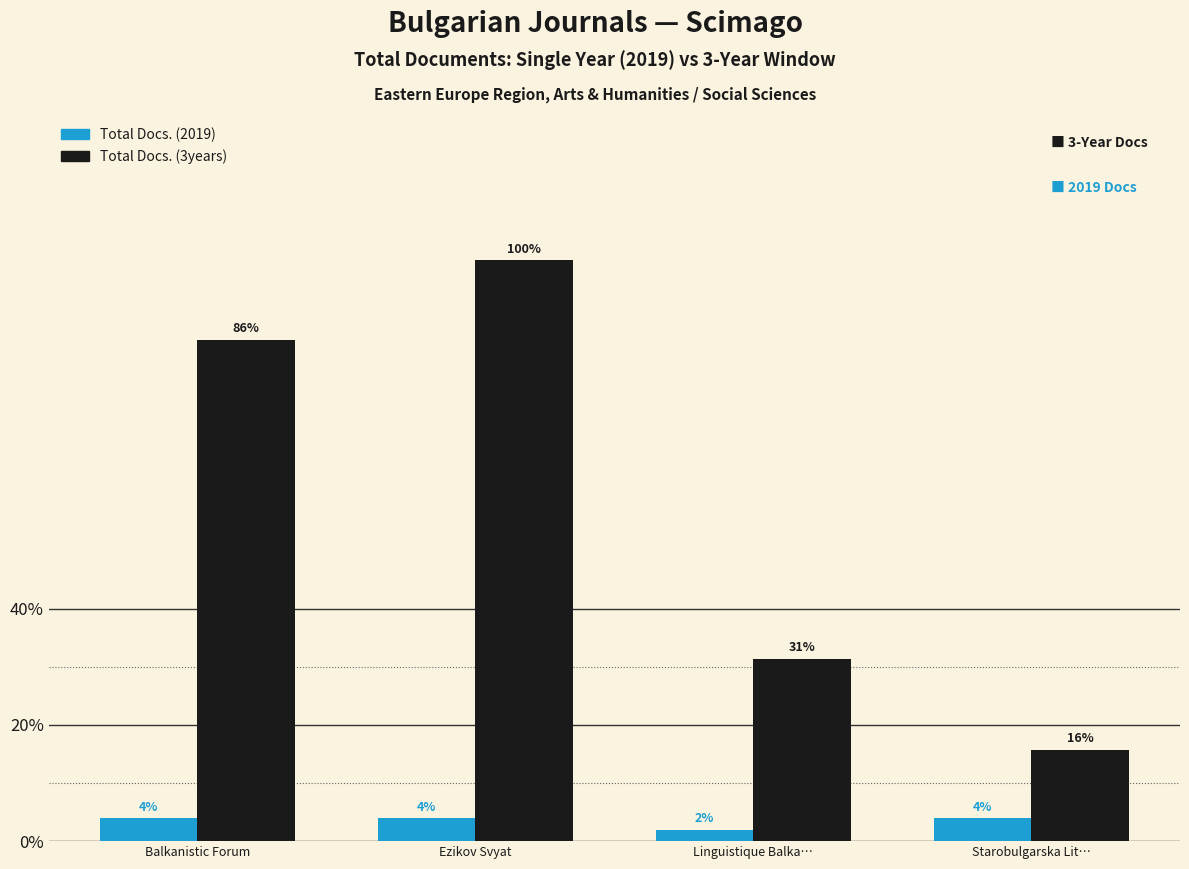

What are all the series names shown in the legend?

Total Docs. (2019), Total Docs. (3years)